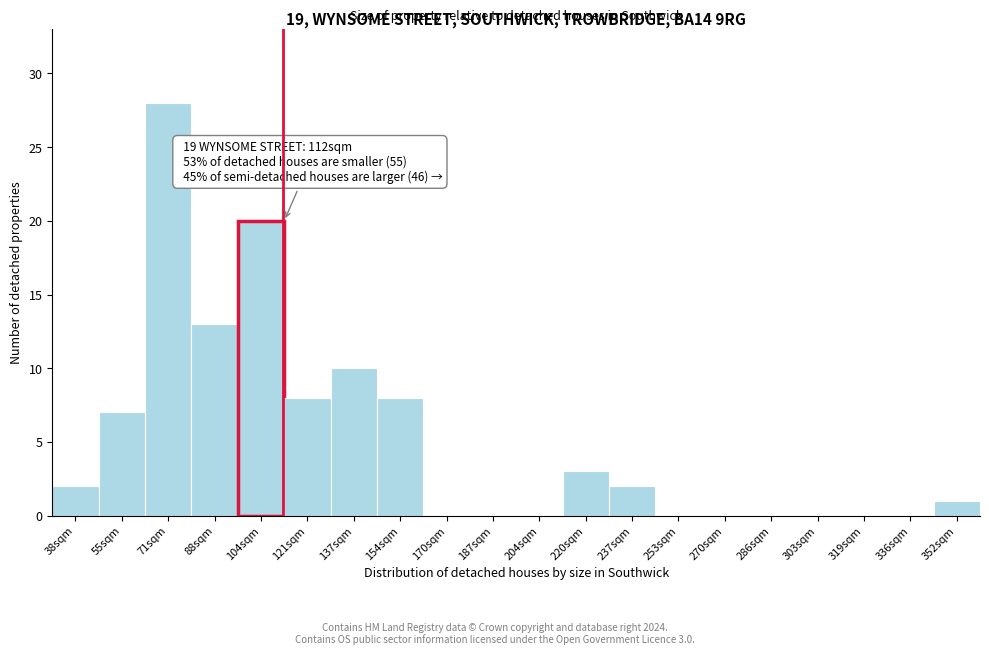

Reading left to right, extract all data points from this chart.

38sqm=2	55sqm=7	71sqm=28	88sqm=13	104sqm=20	121sqm=8	137sqm=10	154sqm=8	170sqm=0	187sqm=0	204sqm=0	220sqm=3	237sqm=2	253sqm=0	270sqm=0	286sqm=0	303sqm=0	319sqm=0	336sqm=0	352sqm=1